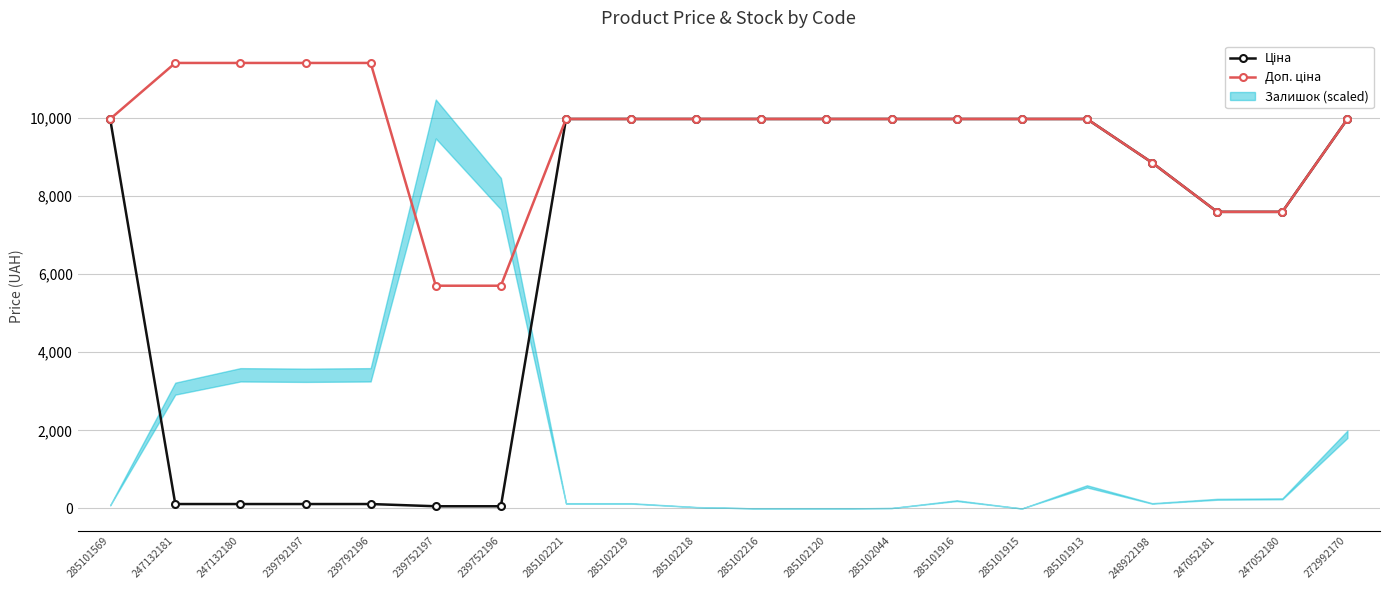

At which label does Ціна reach its peak?

285101569